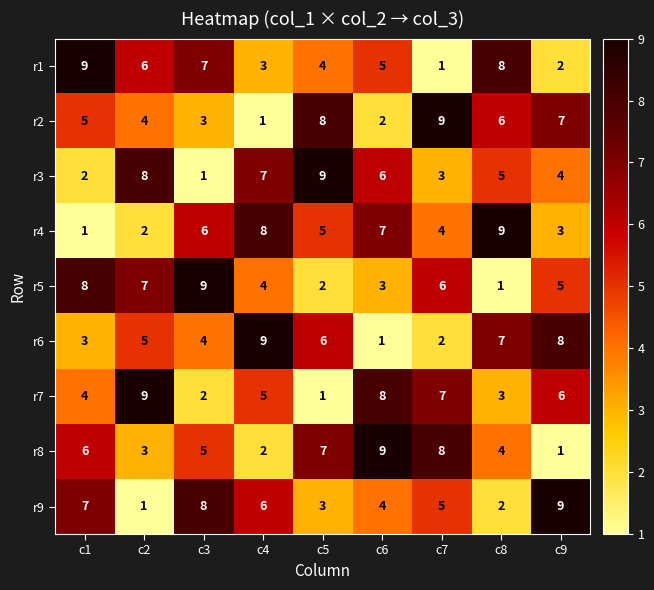

List the labels in order of r7 value, largest first.

c2, c6, c7, c9, c4, c1, c8, c3, c5